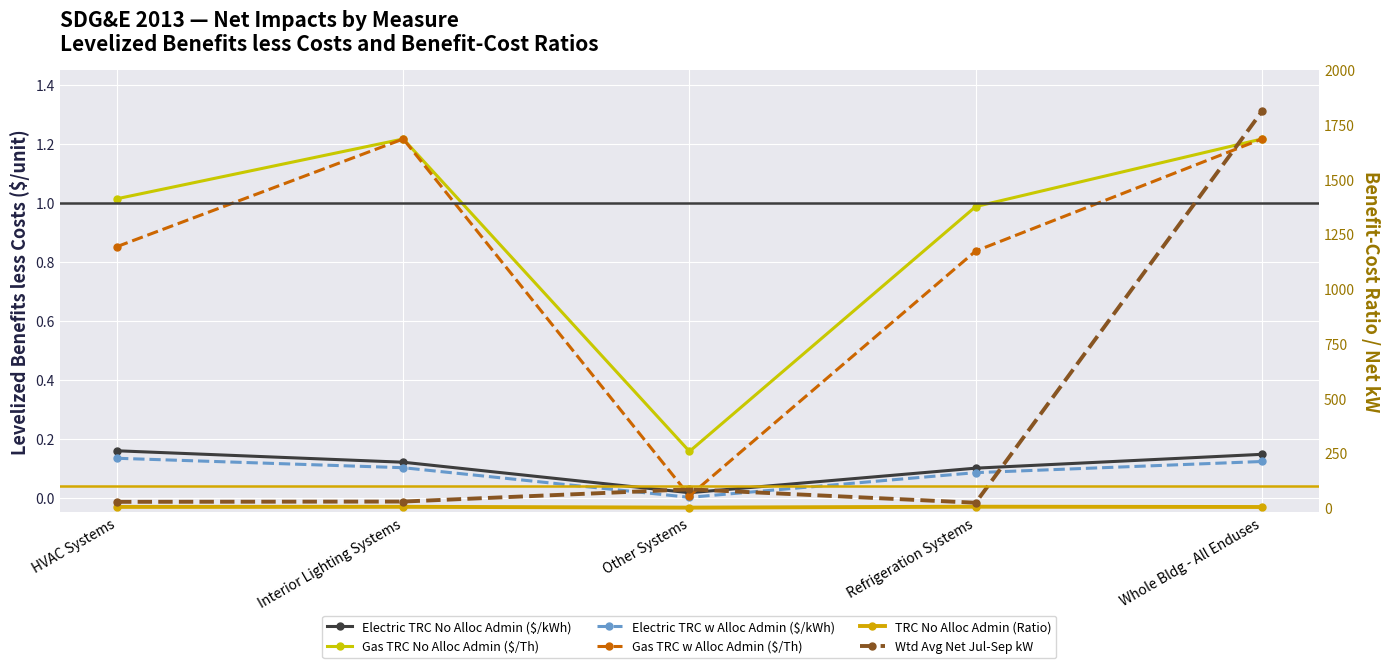

Which series changed the most between Interior Lighting Systems and Whole Bldg - All Enduses?

Wtd Avg Net Jul-Sep kW